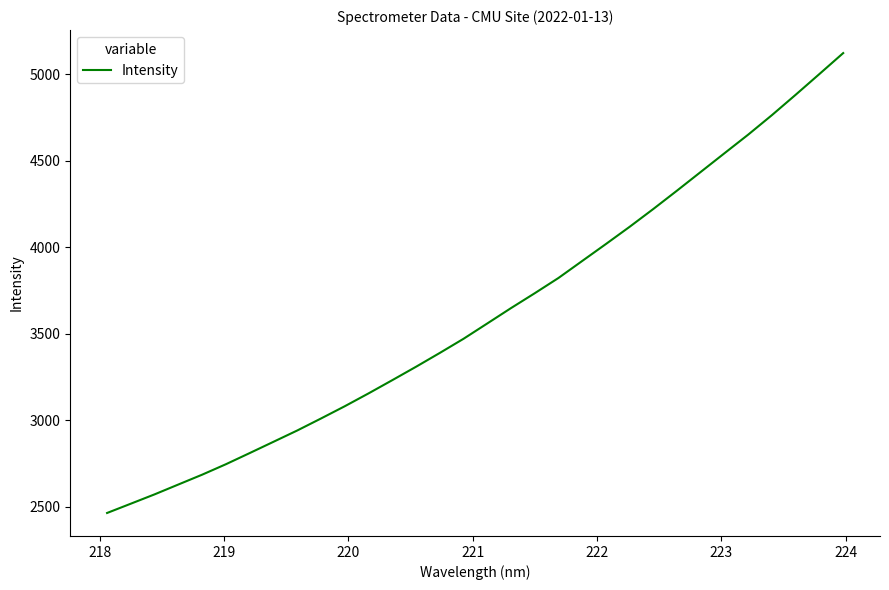

What is the smallest value displayed?

2463.5